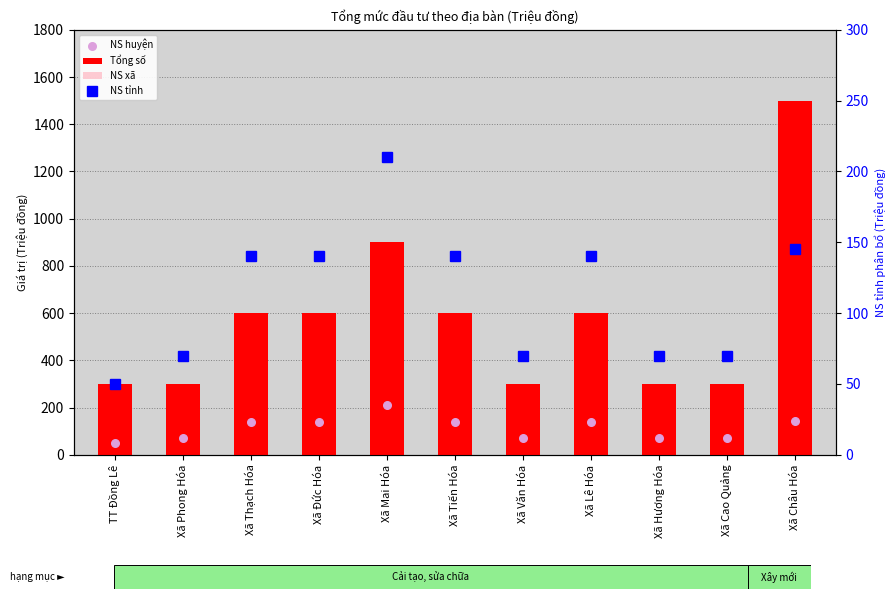

Which series contains the lowest Y value?

NS huyện